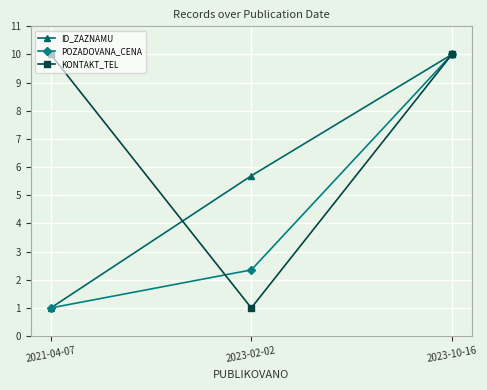

True or false: ID_ZAZNAMU has a value of 5.7 at 2023-02-02.

True